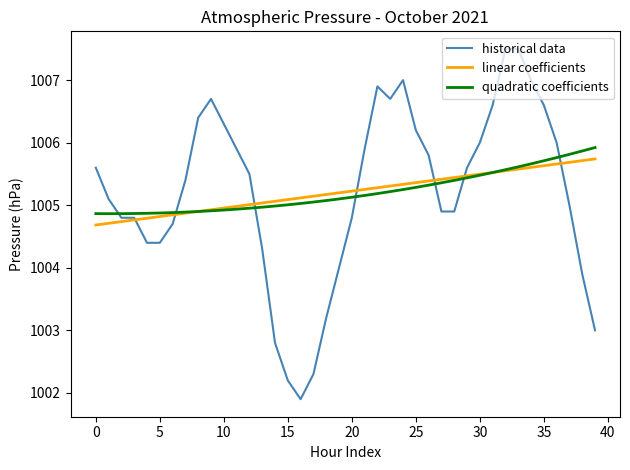

Which series has the largest range (max minus min)?

historical data